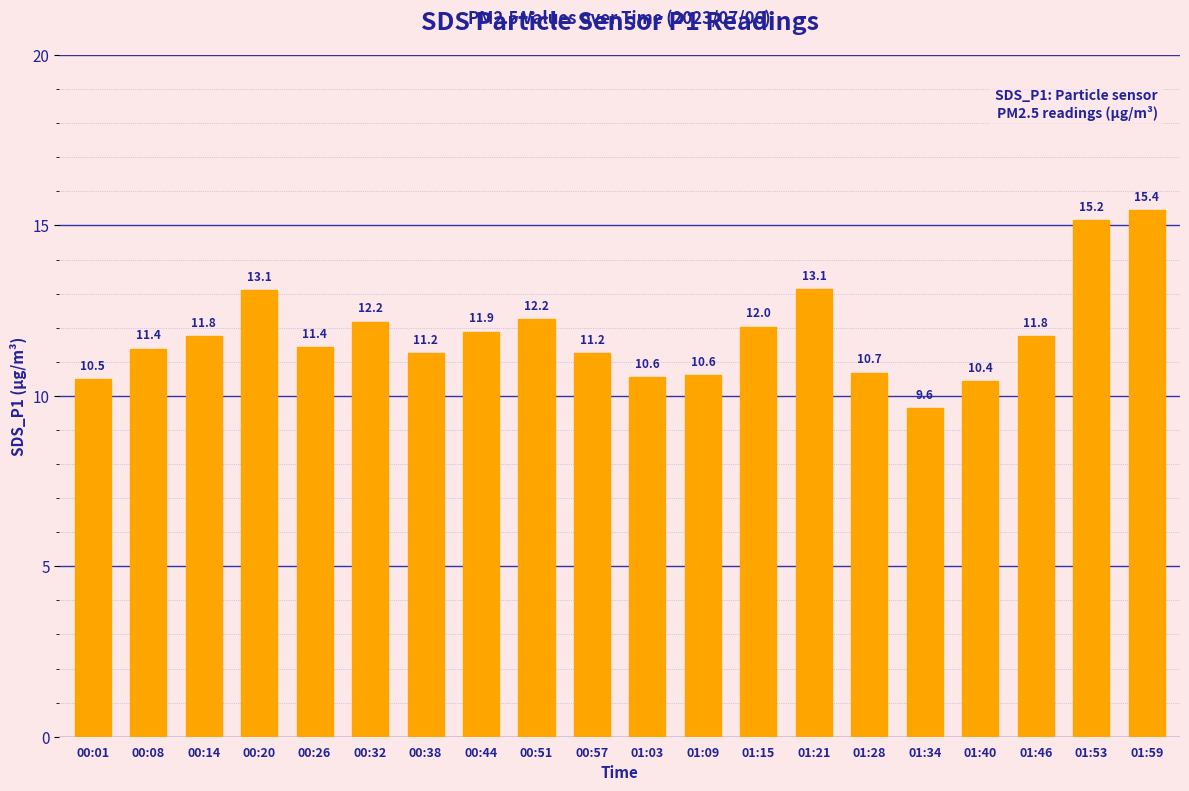

Which label corresponds to the largest value in the chart?

01:59